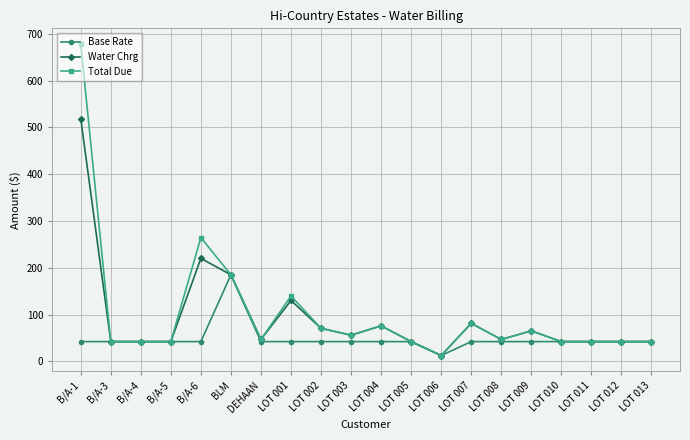

The value of Base Rate at BLM is 185.0. True or false?

True